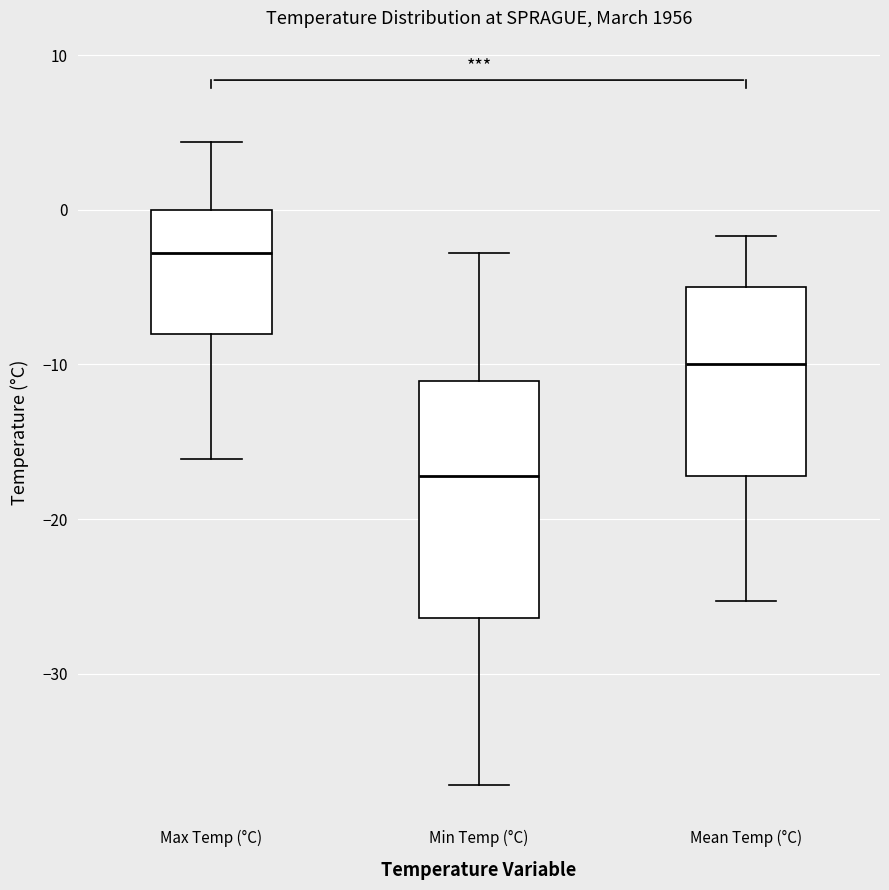

Where does the upper whisker of the box for Min Temp (°C) end on the y-axis? The values are not printed on the chart, so give them approximately, as read against the axis.

-3